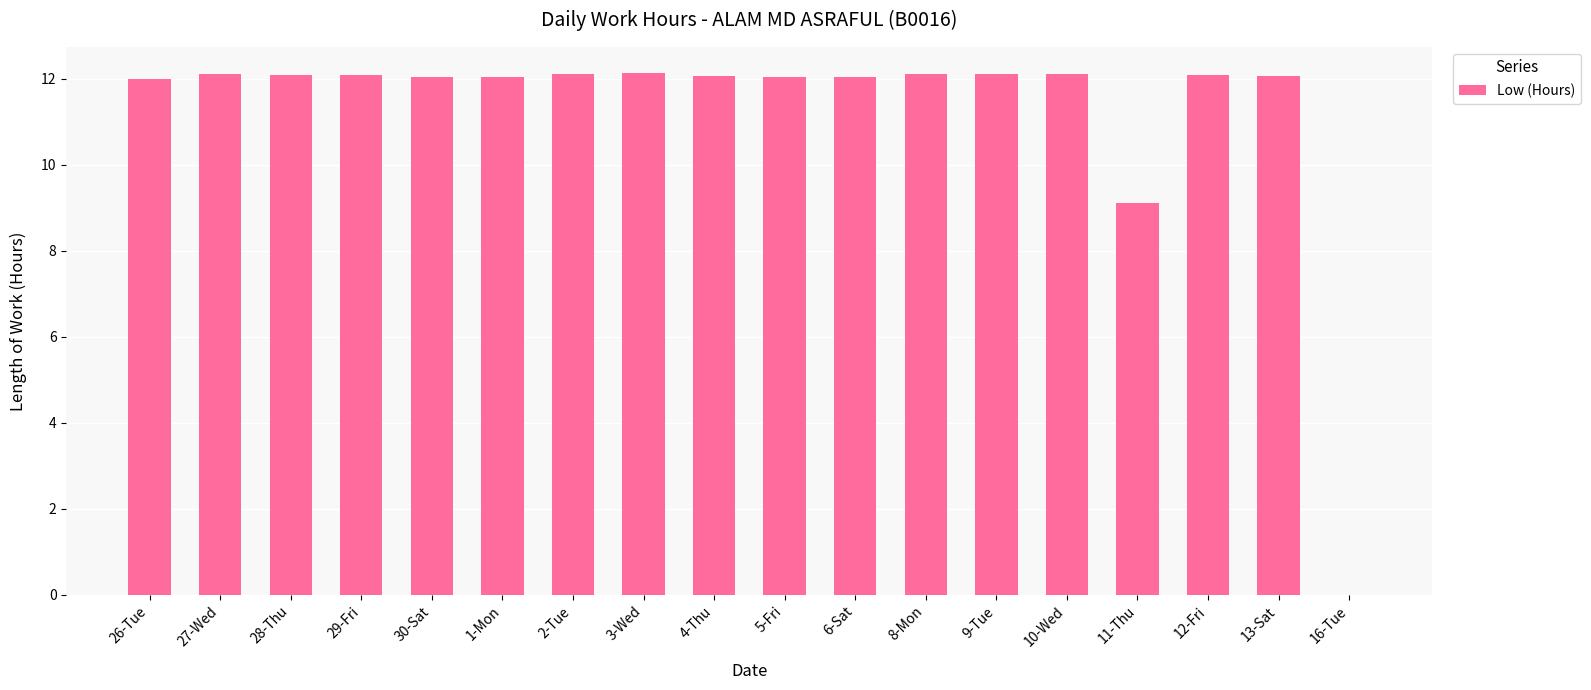

Is it true that the value at 29-Fri is 17.5?

False